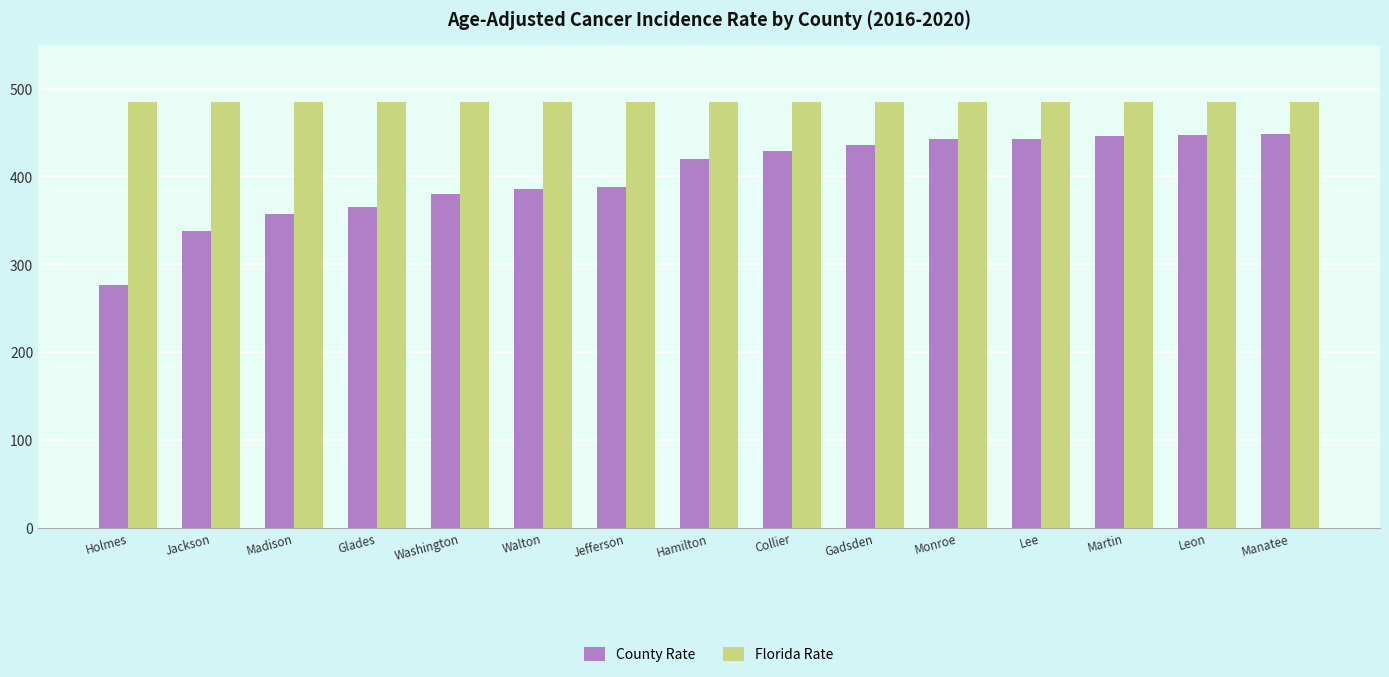

Is the value of County Rate at Collier greater than the value of Florida Rate at Leon?

No